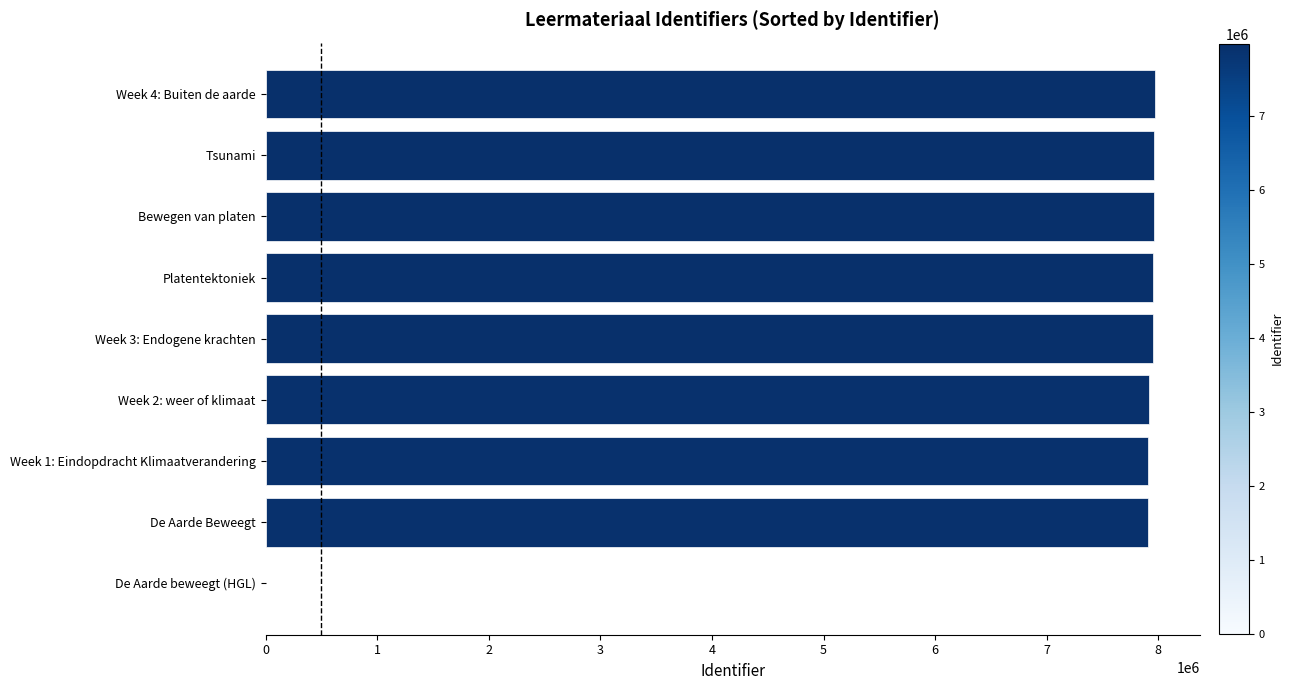

Is it true that the value at Platentektoniek is 7952416?

True